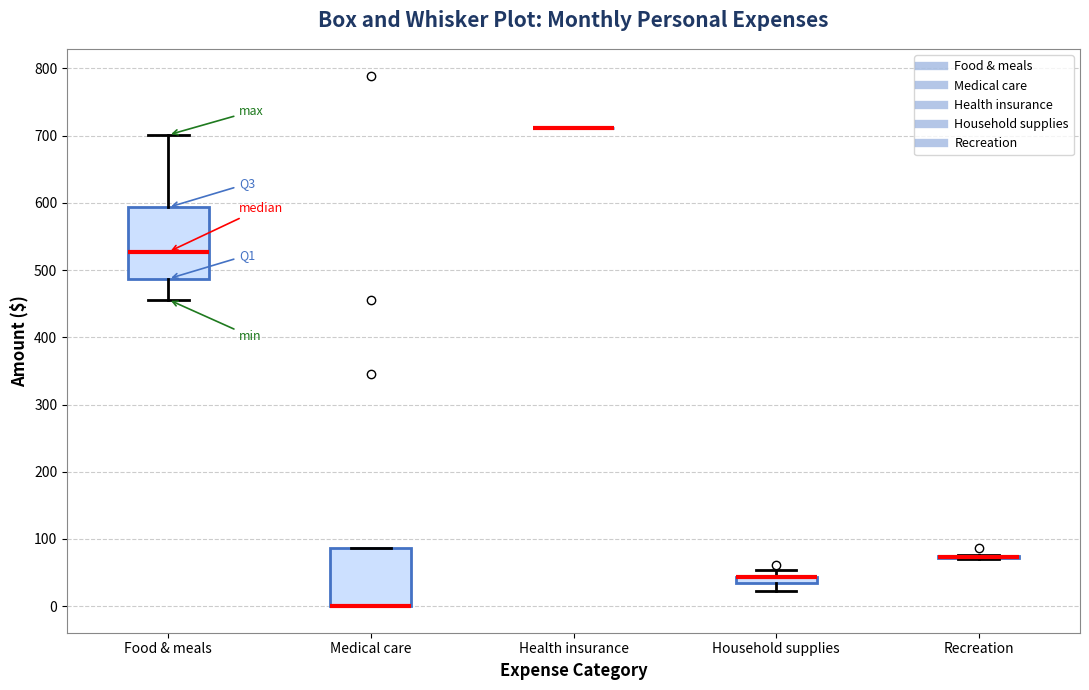

Which box is the tallest, from its lower edge to its upper edge?

Food & meals